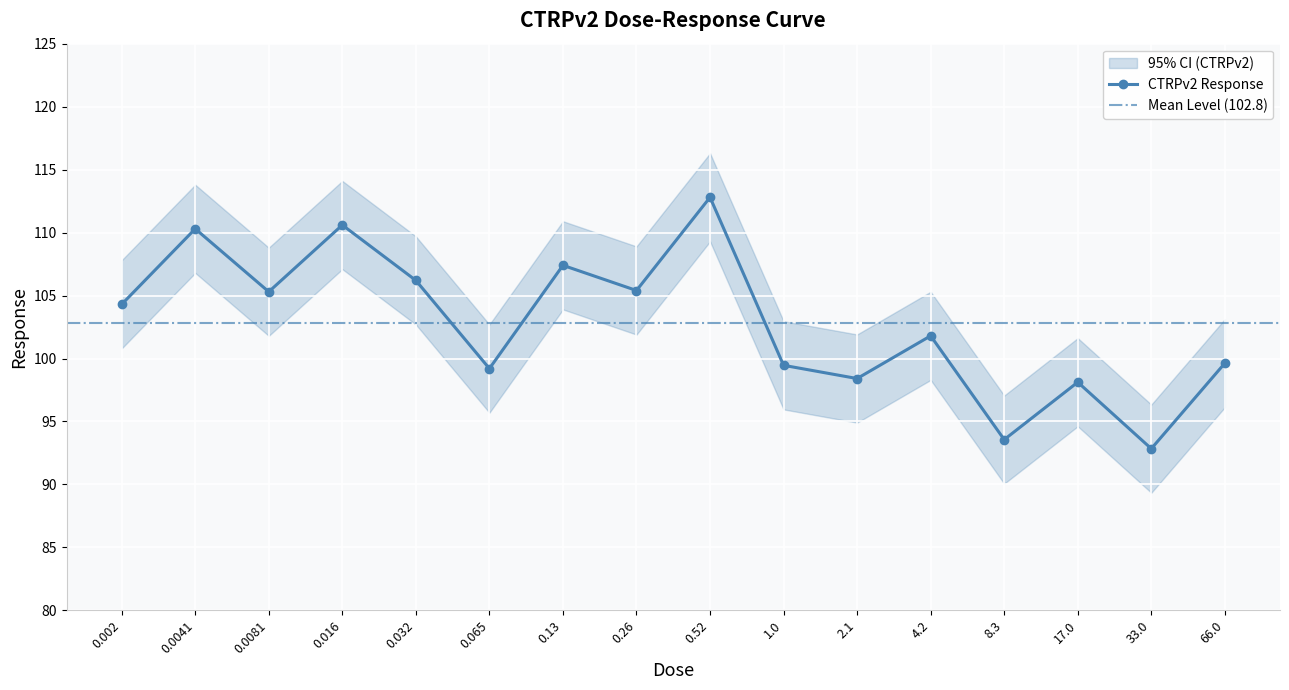

Reading left to right, list all the values displayed in this chart.

0.002=104.3	0.0041=110.3	0.0081=105.3	0.016=110.6	0.032=106.2	0.065=99.2	0.13=107.4	0.26=105.4	0.52=112.8	1.0=99.5	2.1=98.4	4.2=101.8	8.3=93.6	17.0=98.1	33.0=92.8	66.0=99.6